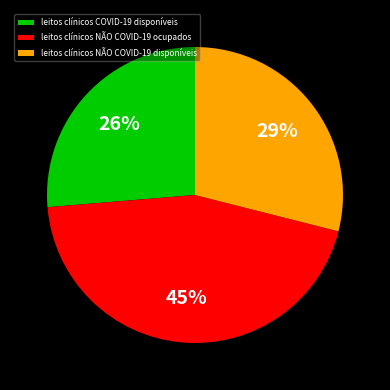

How many segments does this pie chart have?

3